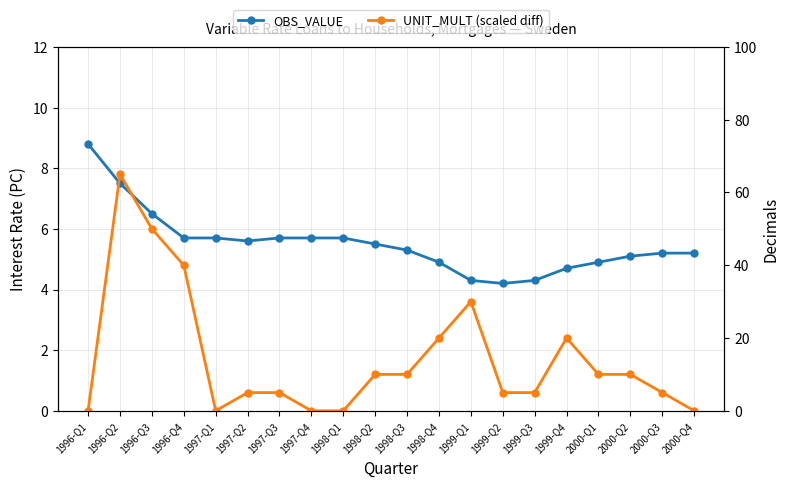

Reading right to left, transcribe all the data shown in this chart.

OBS_VALUE: 2000-Q4=5.2	2000-Q3=5.2	2000-Q2=5.1	2000-Q1=4.9	1999-Q4=4.7	1999-Q3=4.3	1999-Q2=4.2	1999-Q1=4.3	1998-Q4=4.9	1998-Q3=5.3	1998-Q2=5.5	1998-Q1=5.7	1997-Q4=5.7	1997-Q3=5.7	1997-Q2=5.6	1997-Q1=5.7	1996-Q4=5.7	1996-Q3=6.5	1996-Q2=7.5	1996-Q1=8.8
UNIT_MULT (scaled diff): 2000-Q4=0.0	2000-Q3=5.0	2000-Q2=10.0	2000-Q1=10.0	1999-Q4=20.0	1999-Q3=5.0	1999-Q2=5.0	1999-Q1=30.0	1998-Q4=20.0	1998-Q3=10.0	1998-Q2=10.0	1998-Q1=0.0	1997-Q4=0.0	1997-Q3=5.0	1997-Q2=5.0	1997-Q1=0.0	1996-Q4=40.0	1996-Q3=50.0	1996-Q2=65.0	1996-Q1=0.0